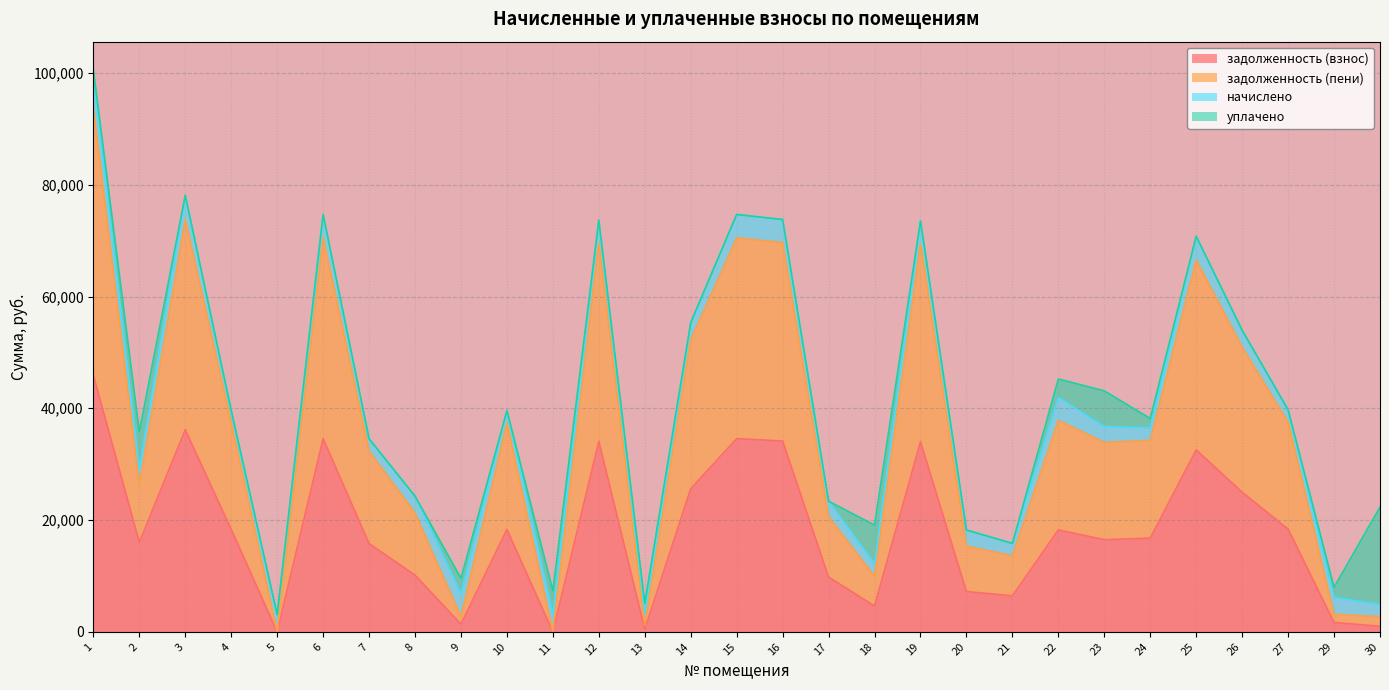

What is the total value across all series at 20?

18213.3